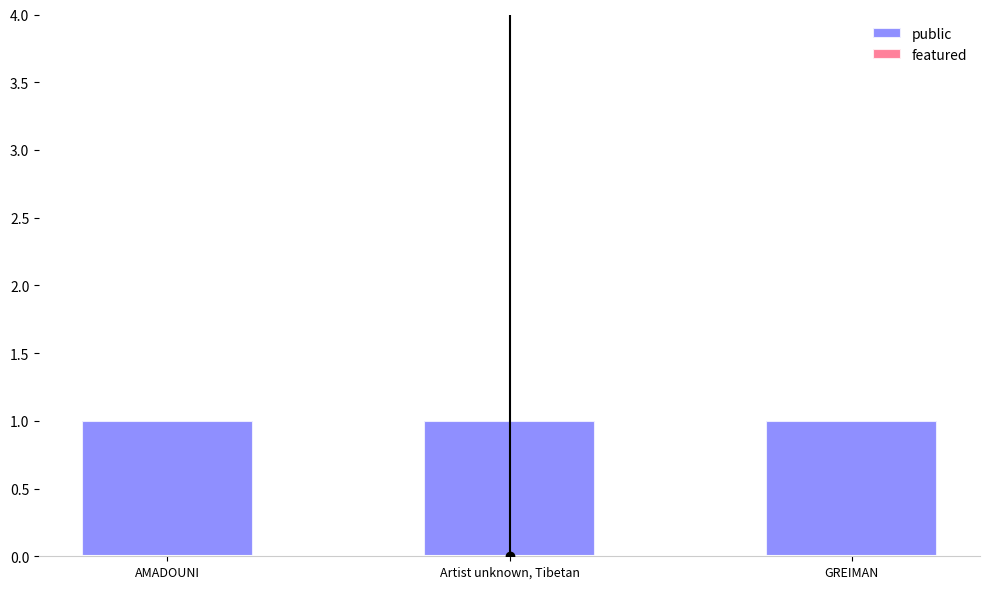

Rank the categories by featured value from highest to lowest.

AMADOUNI, Artist unknown, Tibetan, GREIMAN